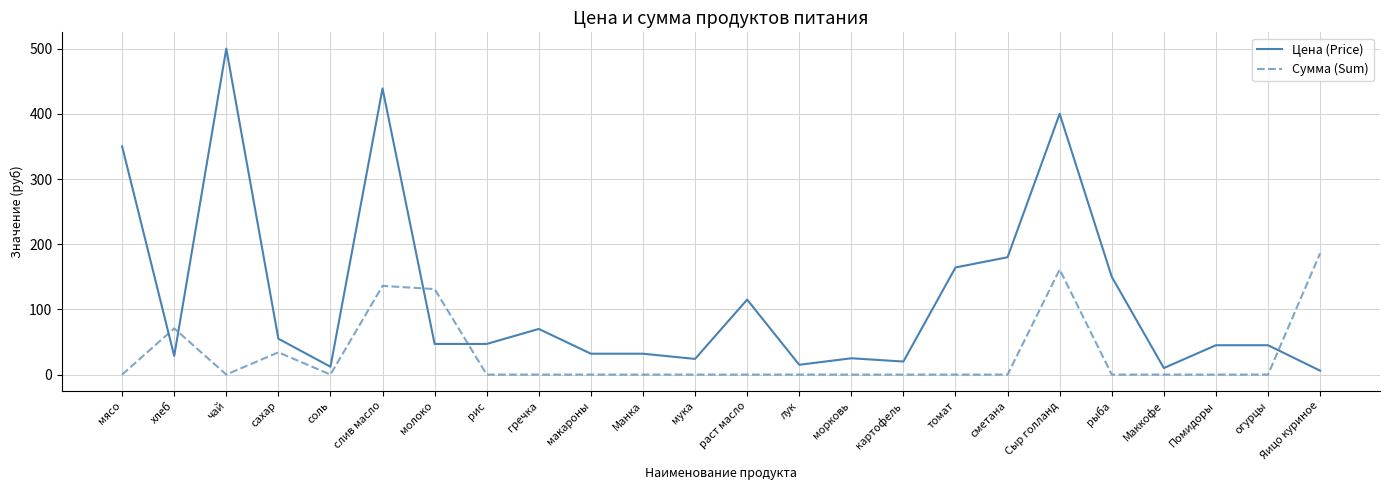

At which category is the sum across all series the highest?

слив масло